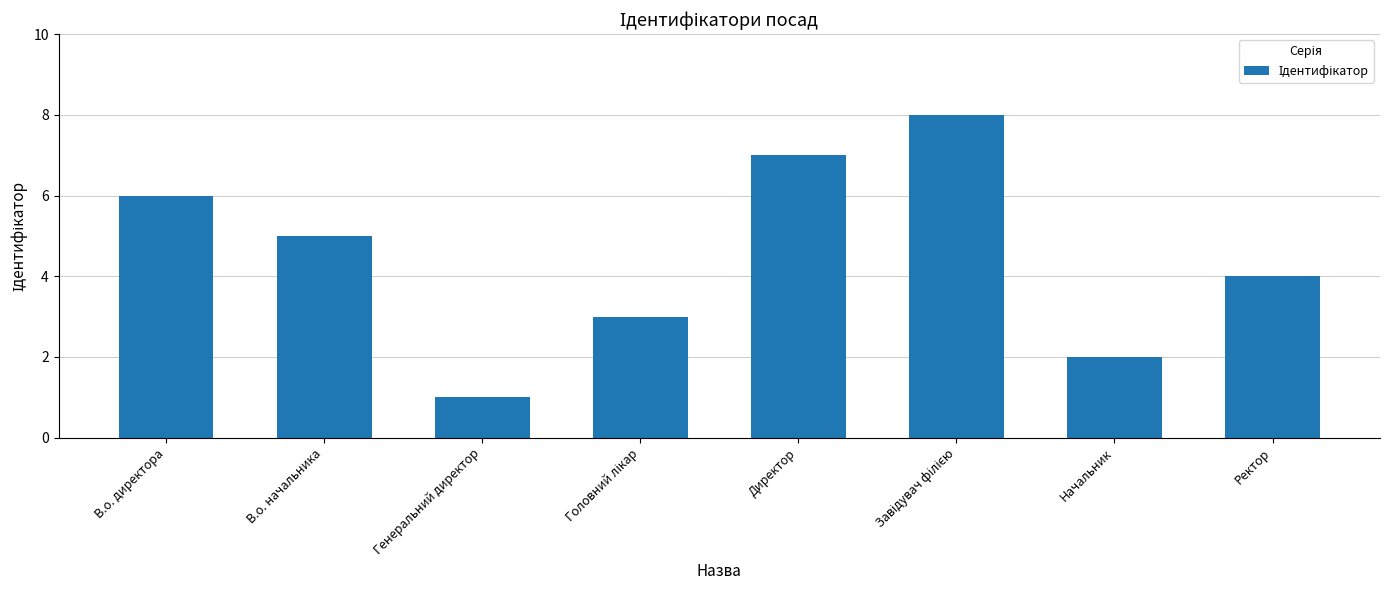

The chart shows a value of 7 at Директор. True or false?

True